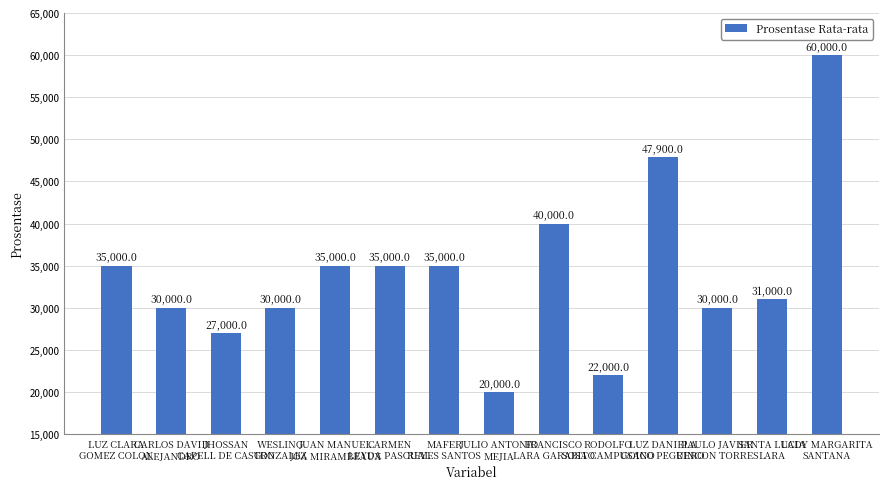

What value does the data have at LUZ CLARA
GOMEZ COLON, to the nearest 100?

35000